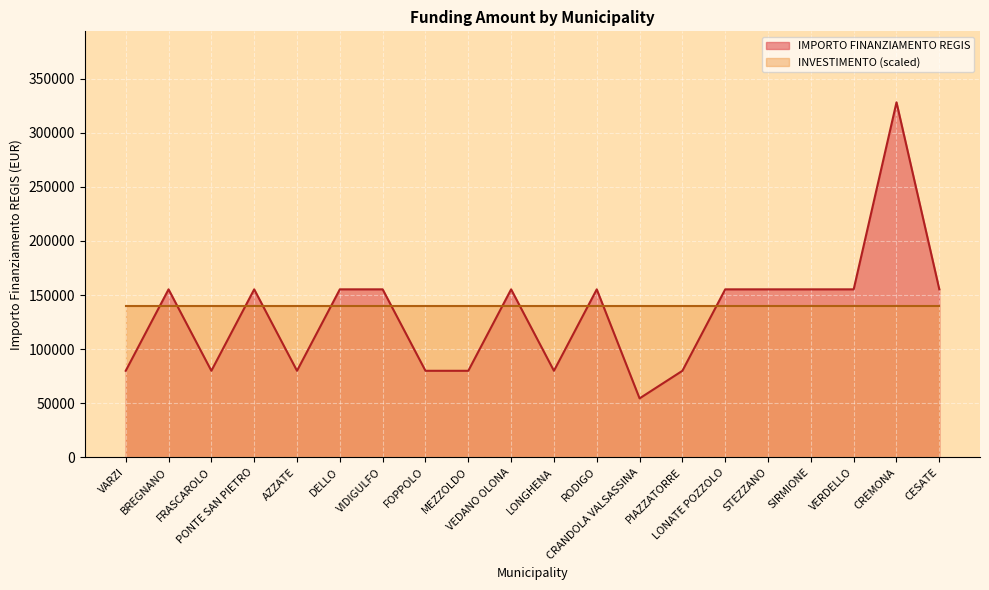

Where is the data nearest to the value 191286?

BREGNANO